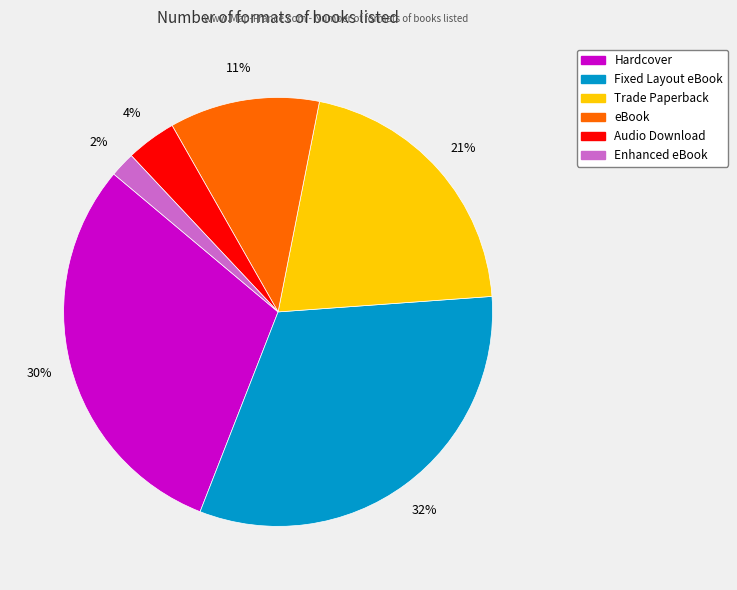

Count the number of slices in the pie.

6